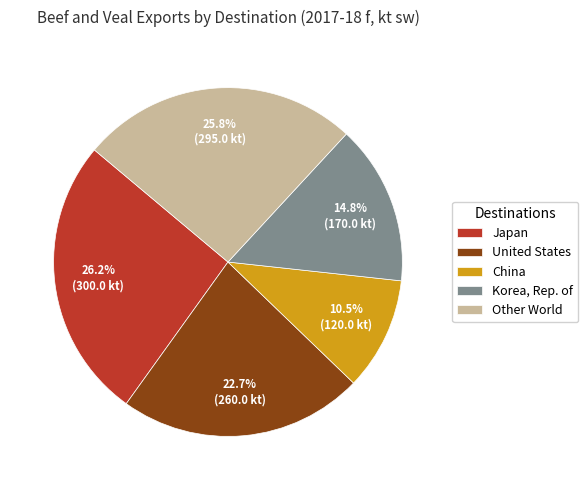

Is there a majority slice in this chart?

No